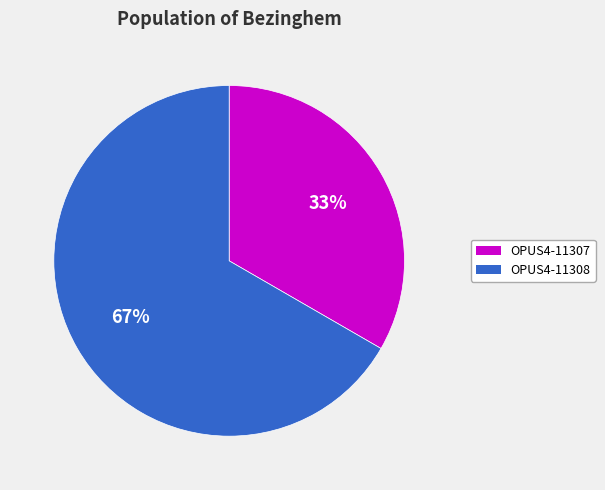

Is it true that OPUS4-11307 is 45% of the pie?

False